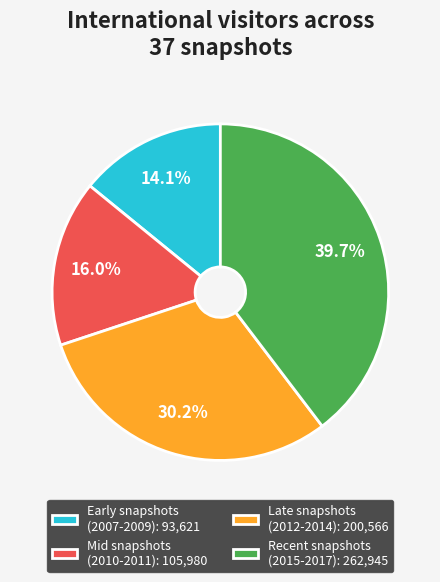

Is there a majority slice in this chart?

No